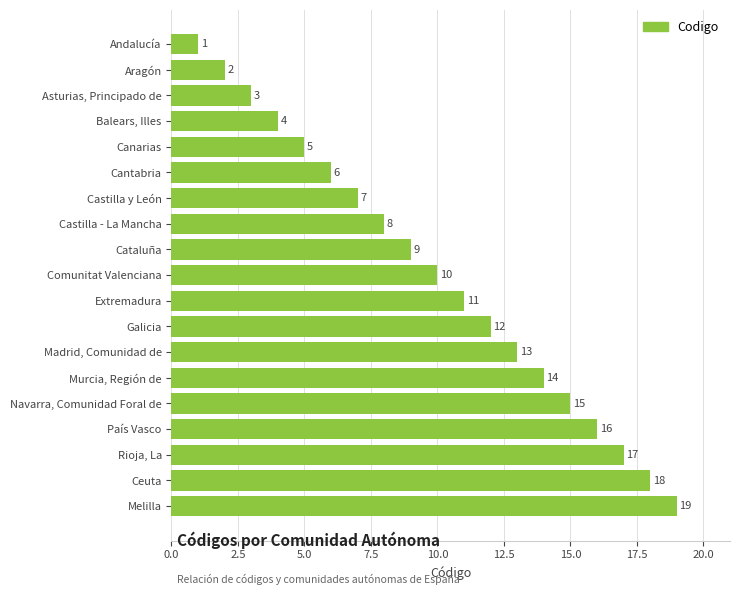

The chart shows a value of 16 at País Vasco. True or false?

True